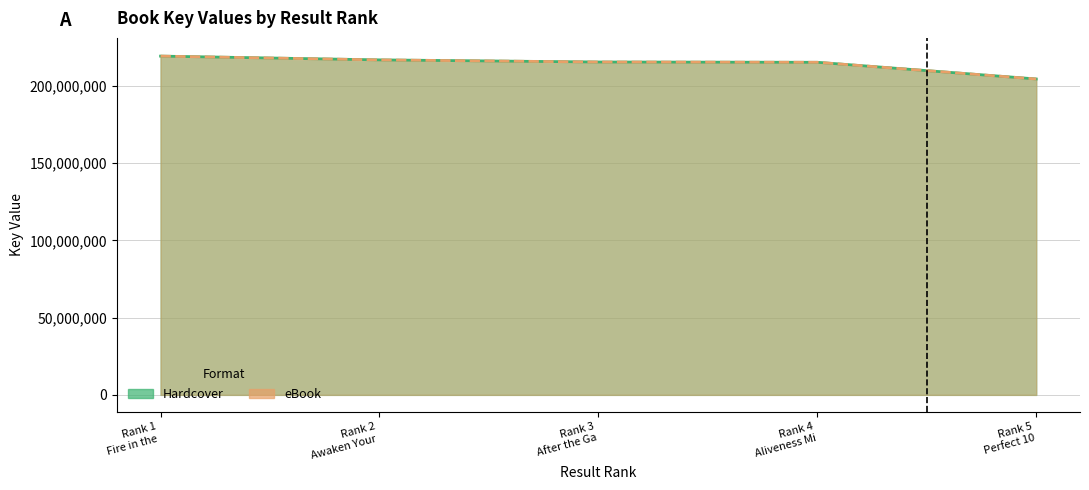

How many values in the Hardcover Key series exceed 215367521?

2